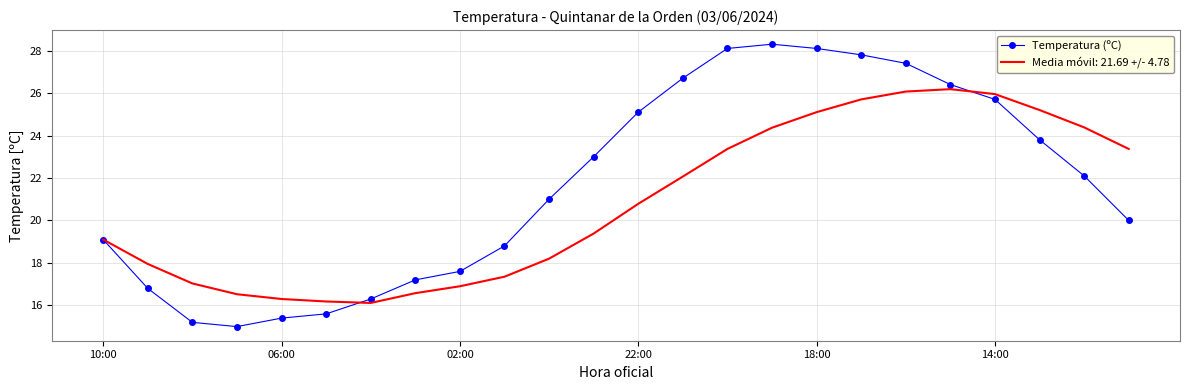

Rank the series by their maximum value, from lowest to highest.

Media móvil: 21.69 +/- 4.78, Temperatura (ºC)